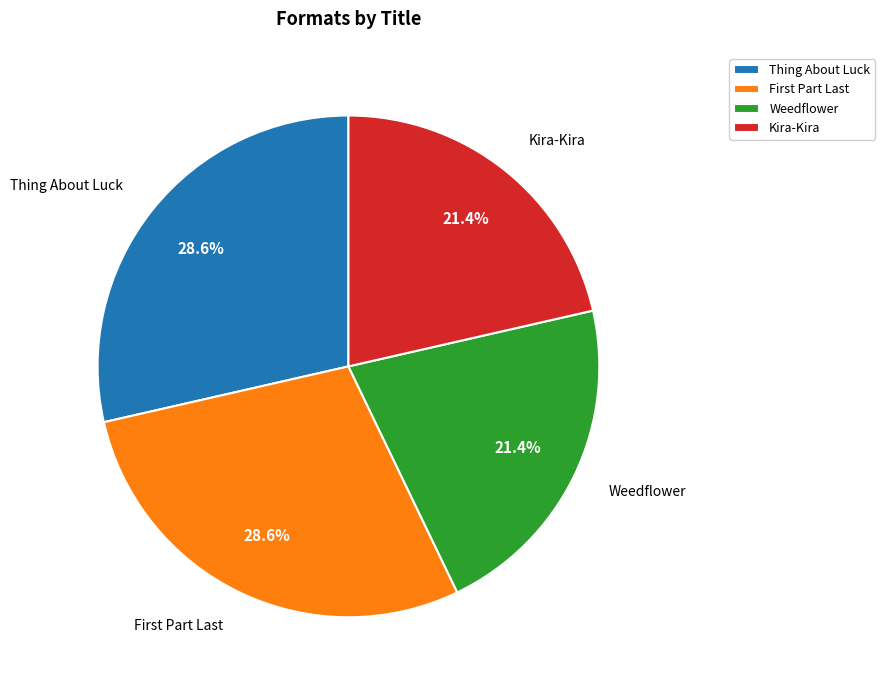

To the nearest percent, what percentage of the pie is Kira-Kira?

21%